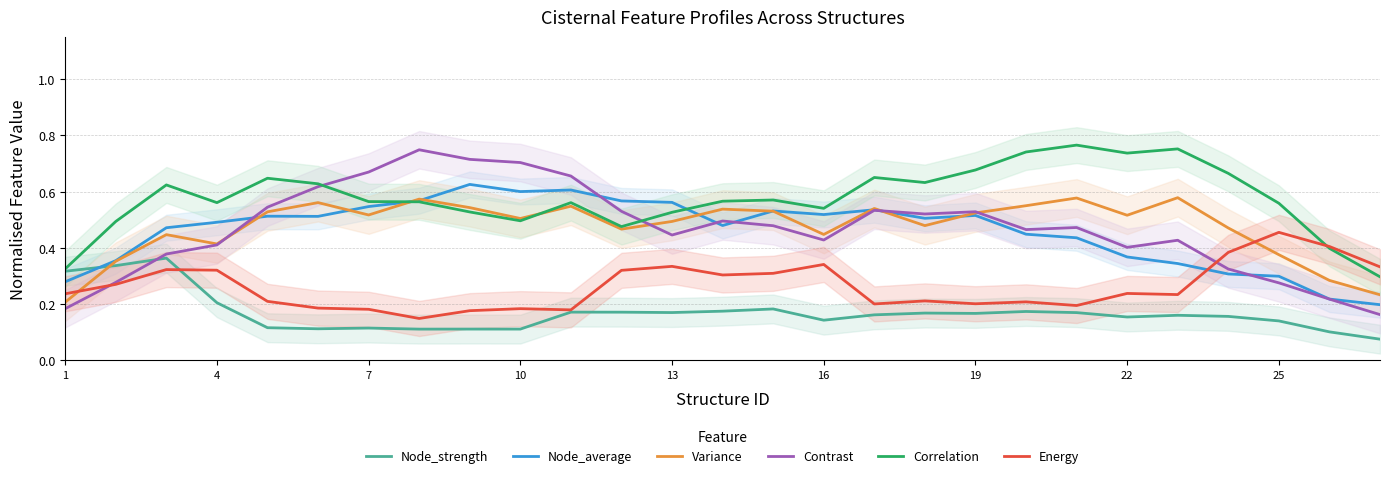

What is the difference between the highest and lowest values at 10?

0.4